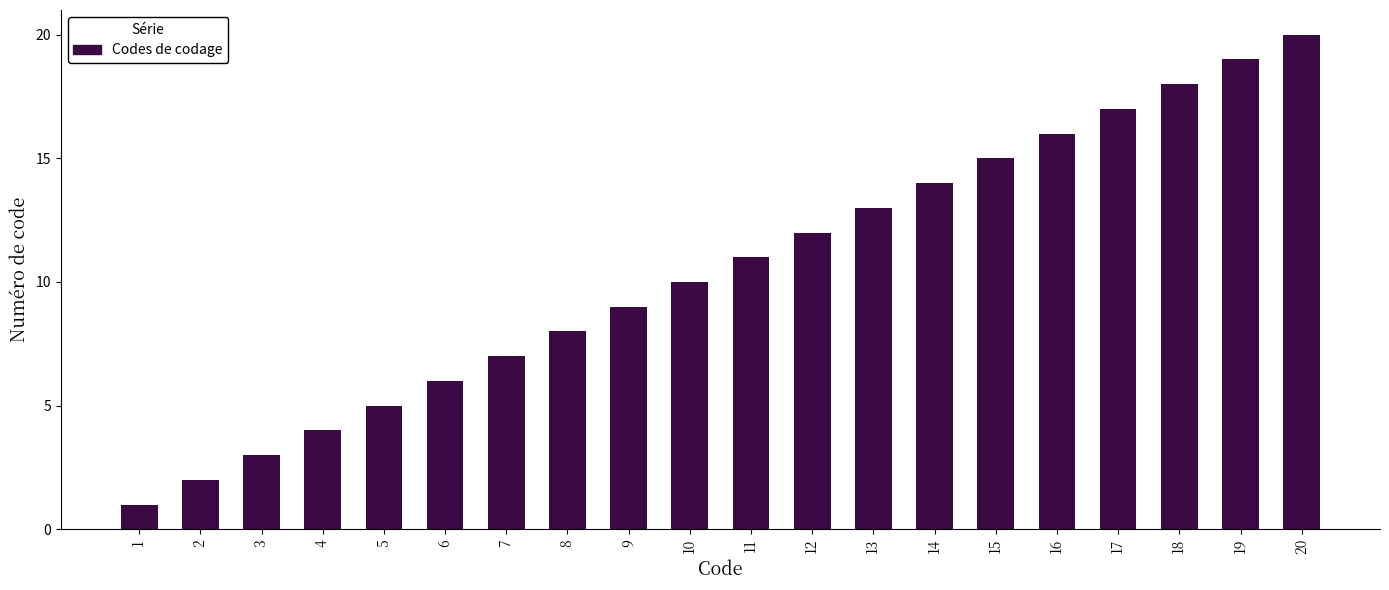

At which category does the chart reach its minimum across all series?

1